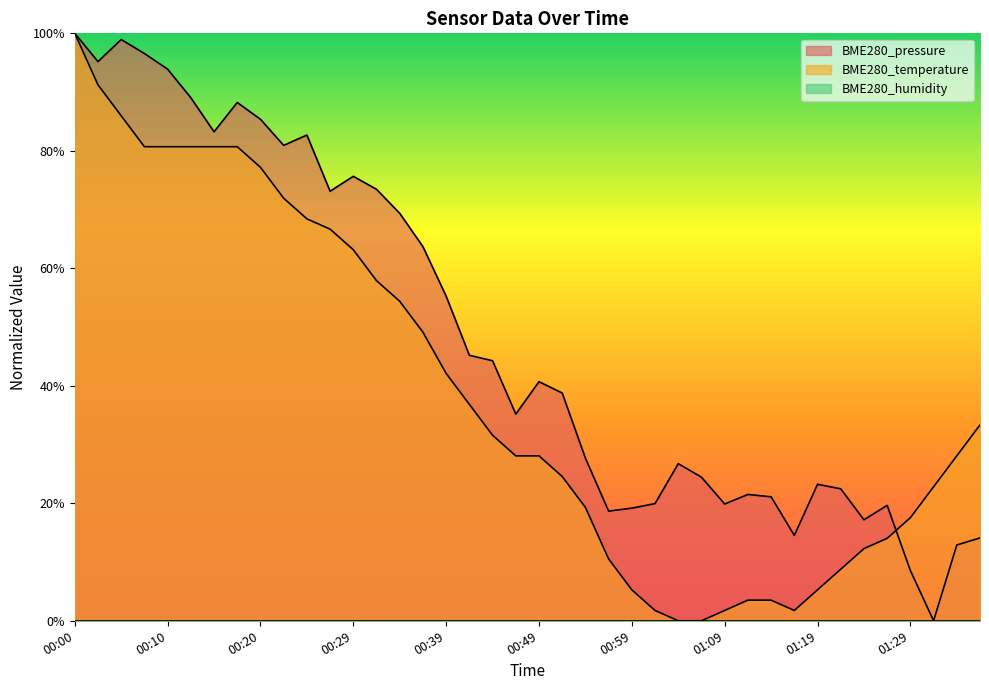

How many interior local peaks does the BME280_pressure series have?

9